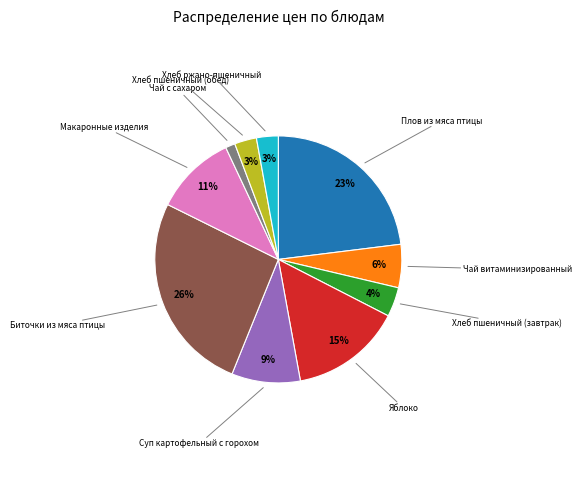

To the nearest percent, what is the average slice percentage?

10%